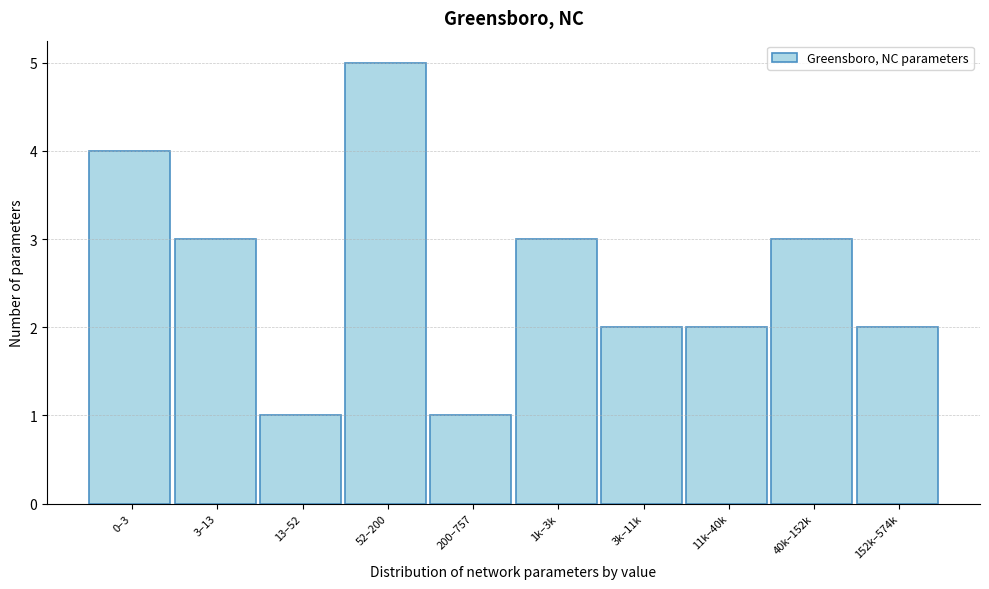

Reading right to left, transcribe all the data shown in this chart.

2	3	2	2	3	1	5	1	3	4